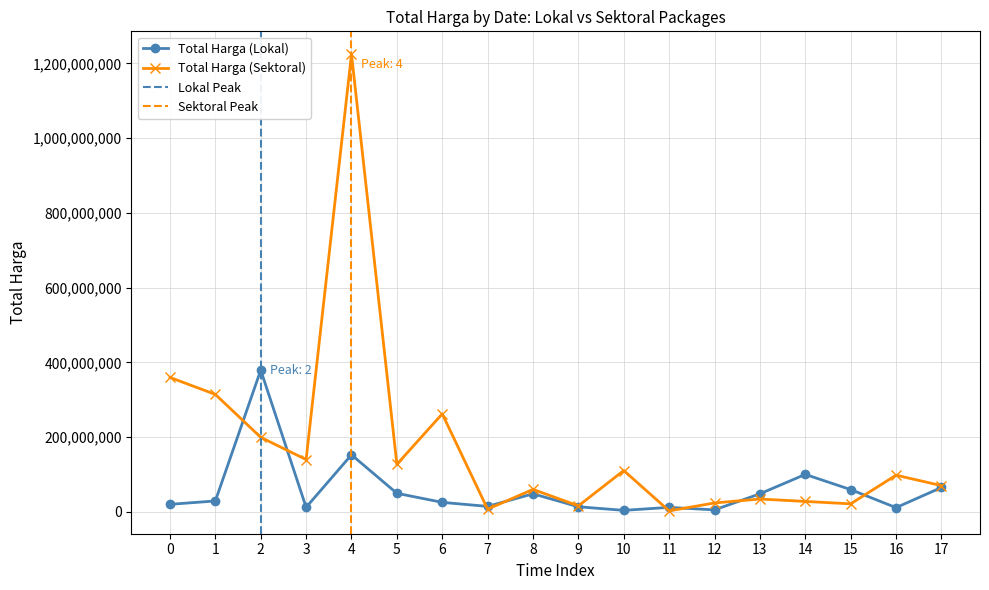

What is the difference between the Total Harga (Lokal) values at 10 and 4?

148652000